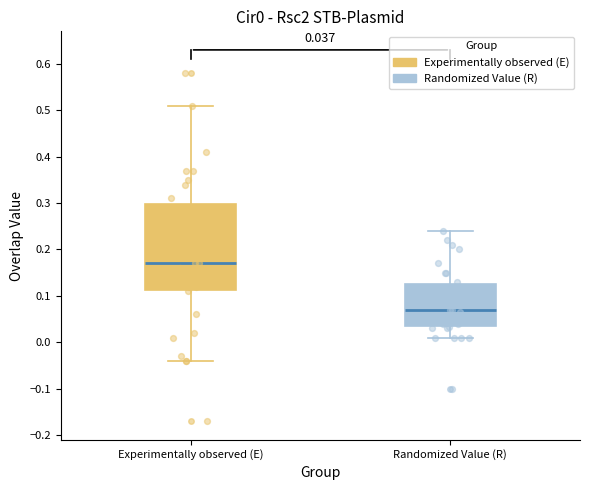

Which box has the lowest median line?

Randomized Value (R)